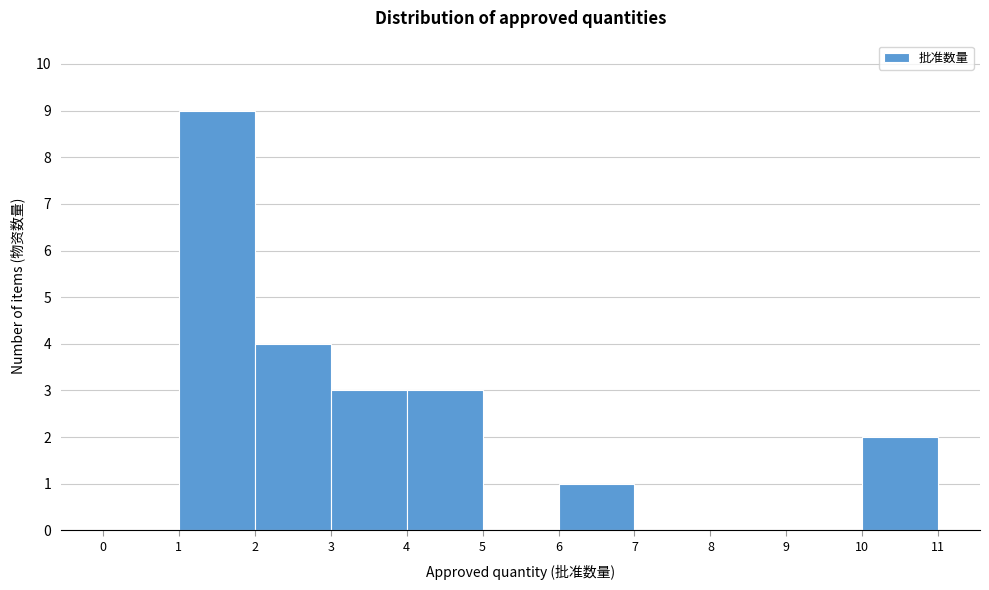

Reading left to right, list every bar in this chart as the range it spans on the x-axis followed by its height. The values are not printed on the chart, so give them approximately, as read against the axis.

0 to 1: 0
1 to 2: 9
2 to 3: 4
3 to 4: 3
4 to 5: 3
5 to 6: 0
6 to 7: 1
7 to 8: 0
8 to 9: 0
9 to 10: 0
10 to 11: 2